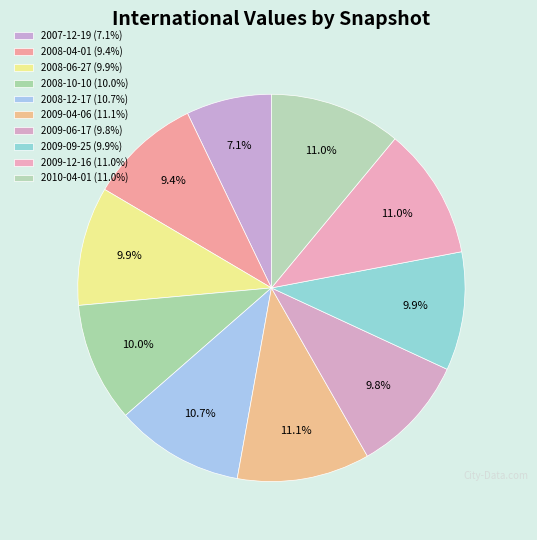

How many slices are in this pie chart?

10